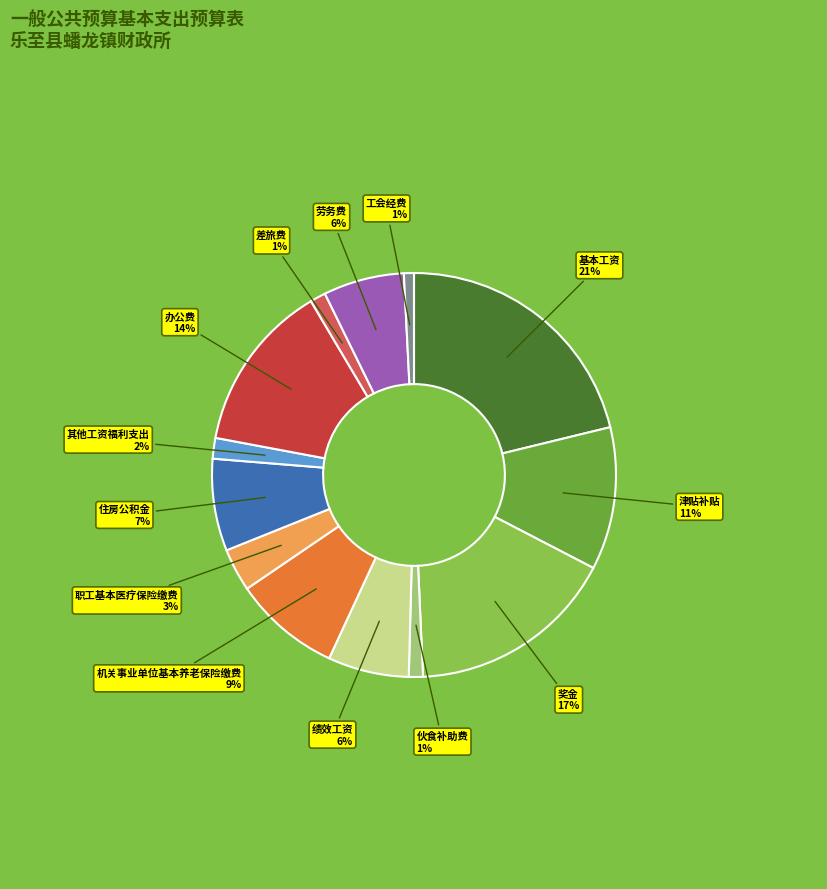

Combined, do 差旅费 and 职工基本医疗保险缴费 account for over 50%?

No